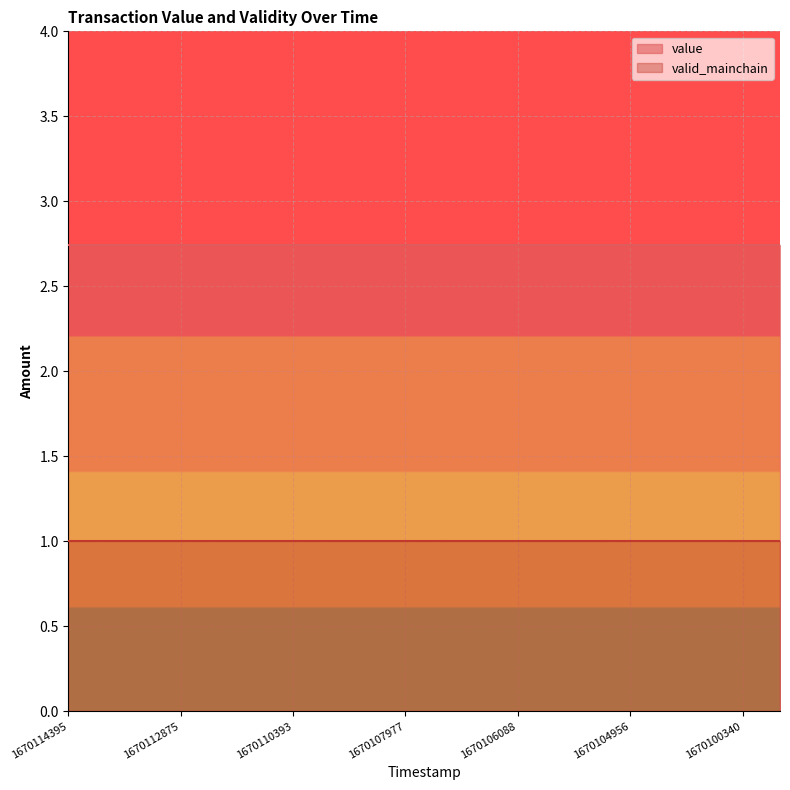

True or false: value and valid_mainchain cross at least once.

False